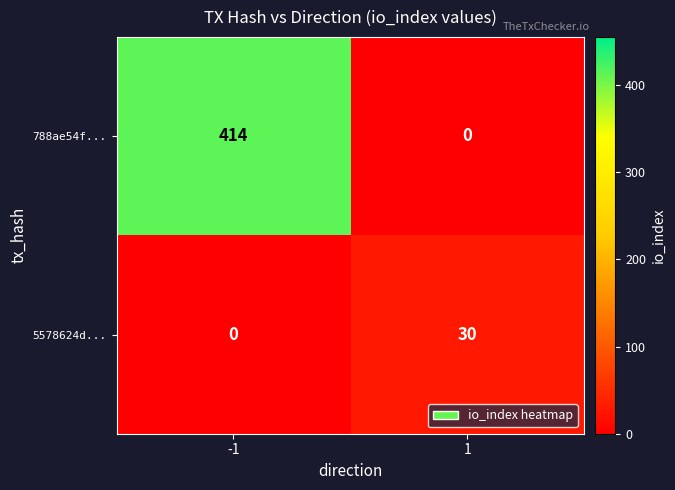

What is the difference between the highest and lowest values at -1?

414